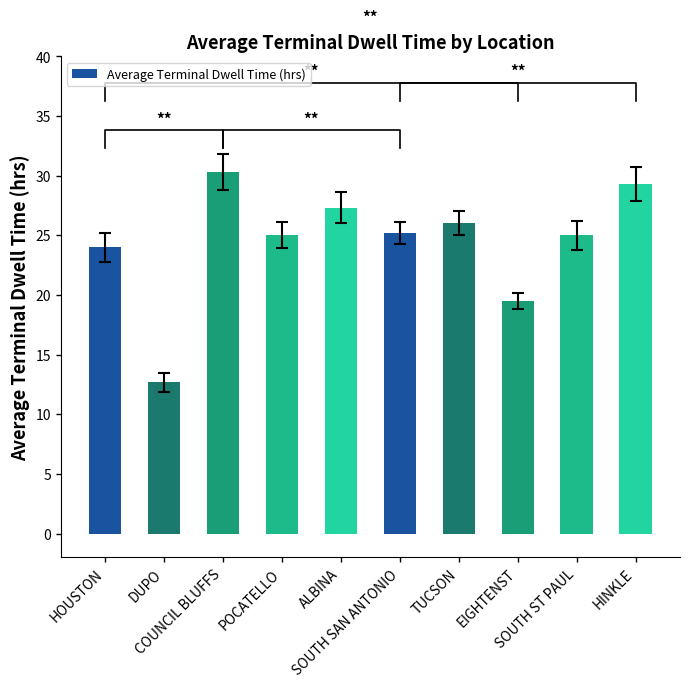

The value at SOUTH ST PAUL is 7.4. True or false?

False